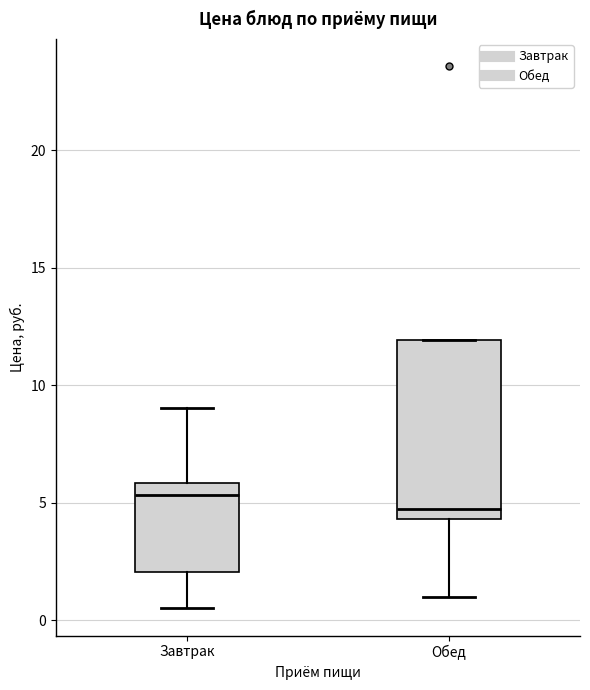

Which box's median line is the highest?

Завтрак